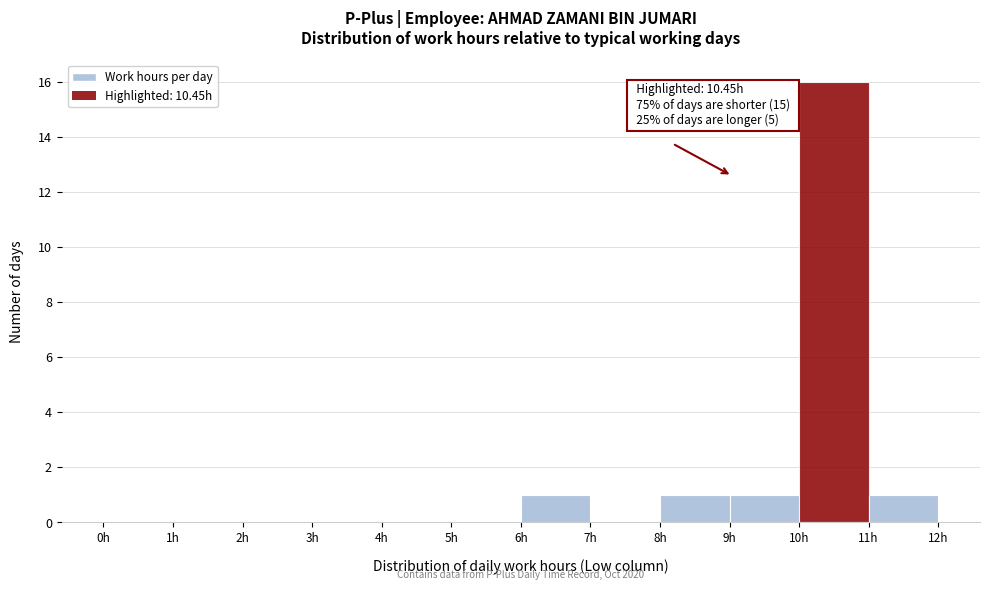

Over which range of the x-axis is the bar tallest?

10 to 11